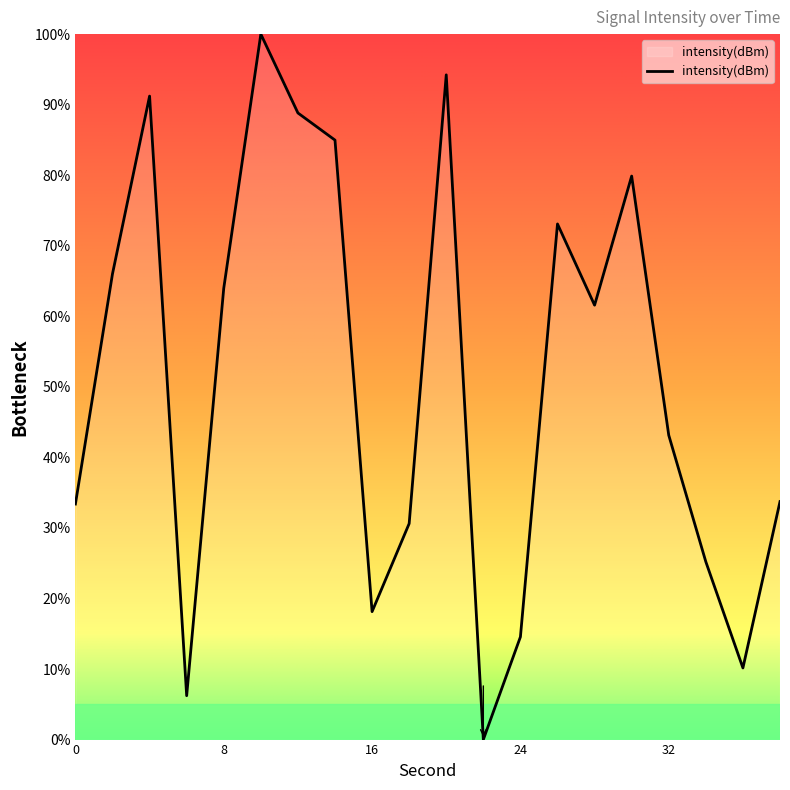

What is the greatest value displayed?

100.0